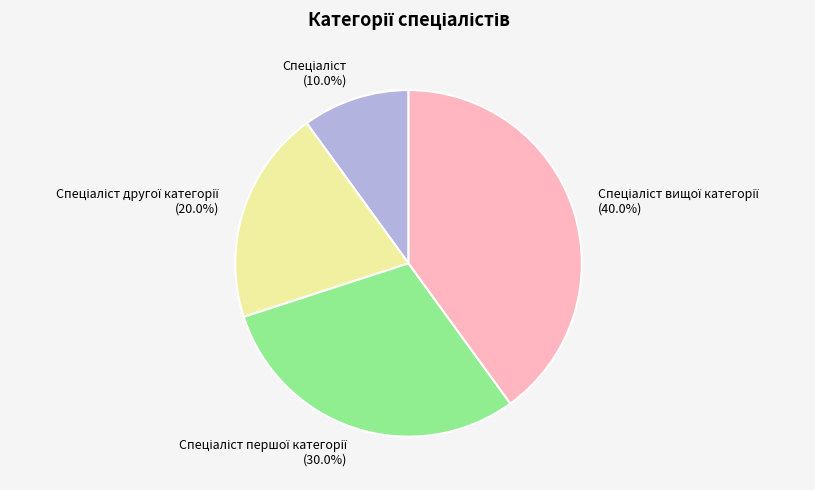

Does any single category account for the majority?

No